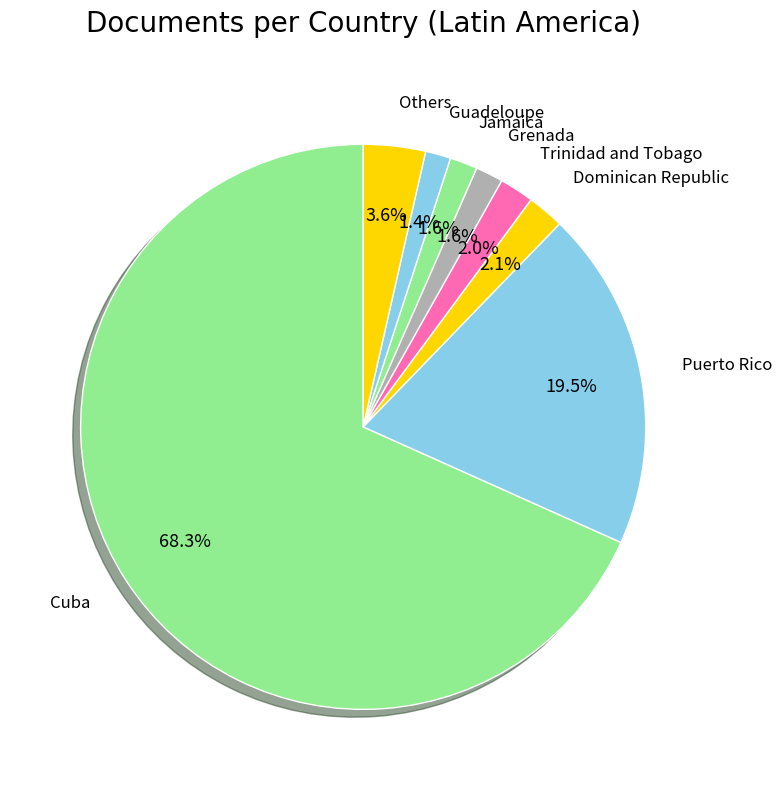

Count the number of slices in the pie.

8